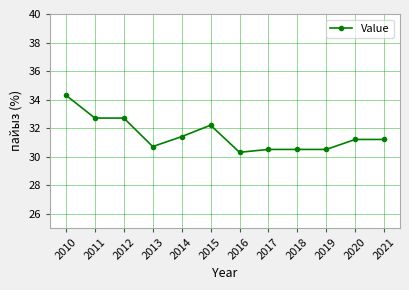

What is the change in value from 2013 to 2017?

-0.2